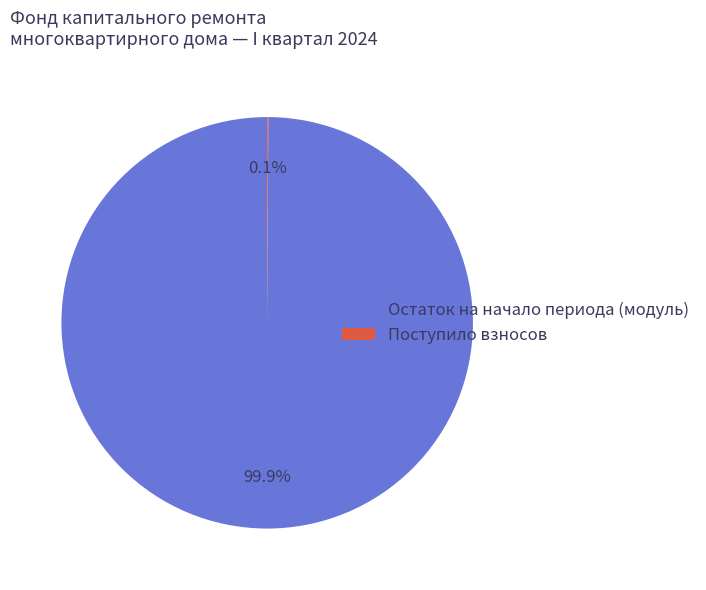

Which category has the biggest portion of the pie?

Остаток на начало периода (модуль)